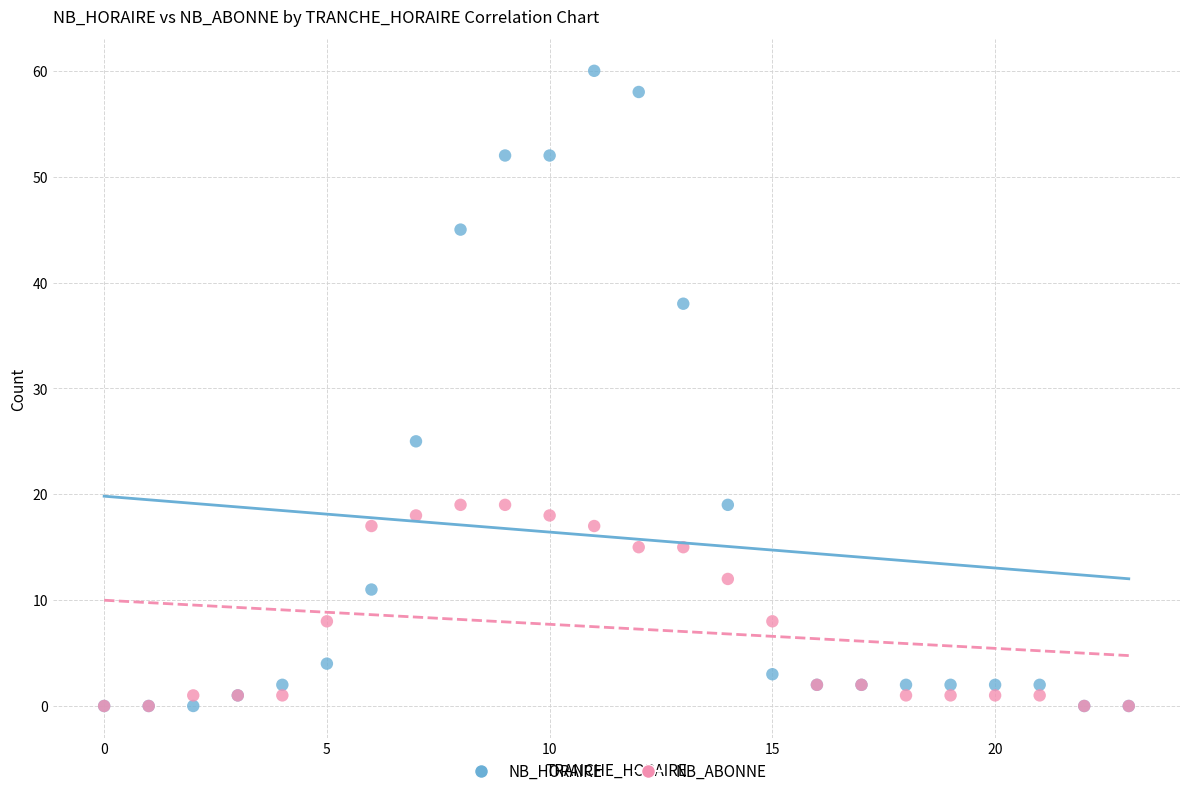

Which series contains the highest Y value?

NB_HORAIRE